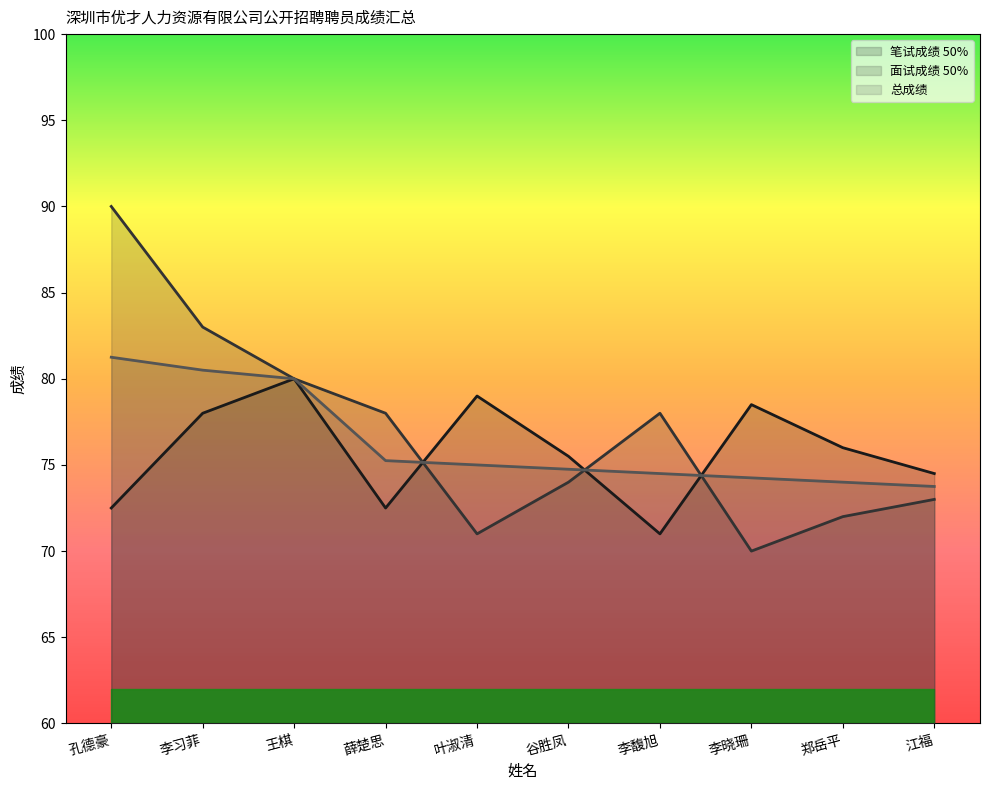

True or false: 总成绩 has more than 1 interior local peaks.

False